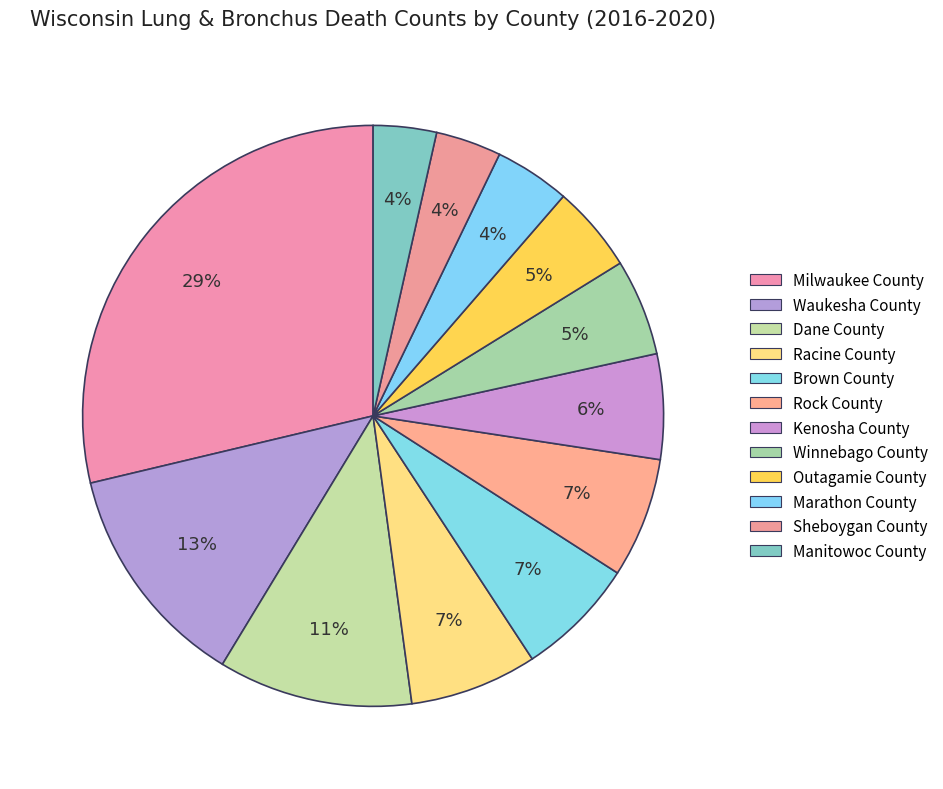

How many segments does this pie chart have?

12